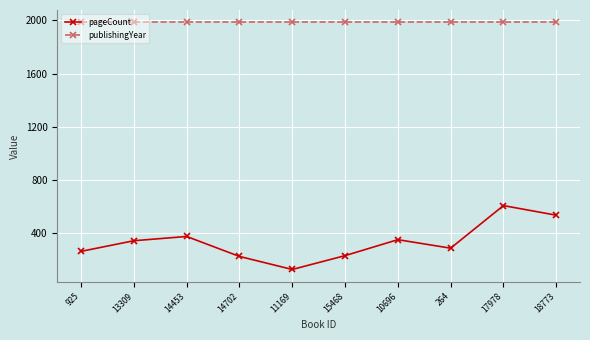

What is the greatest value displayed?

1985